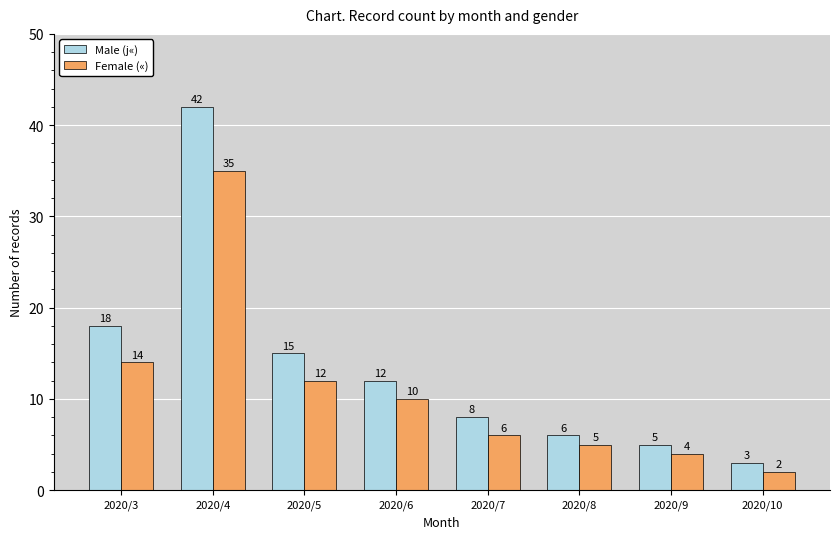

Reading right to left, transcribe all the data shown in this chart.

Male (j«): 2020/10=3	2020/9=5	2020/8=6	2020/7=8	2020/6=12	2020/5=15	2020/4=42	2020/3=18
Female («): 2020/10=2	2020/9=4	2020/8=5	2020/7=6	2020/6=10	2020/5=12	2020/4=35	2020/3=14